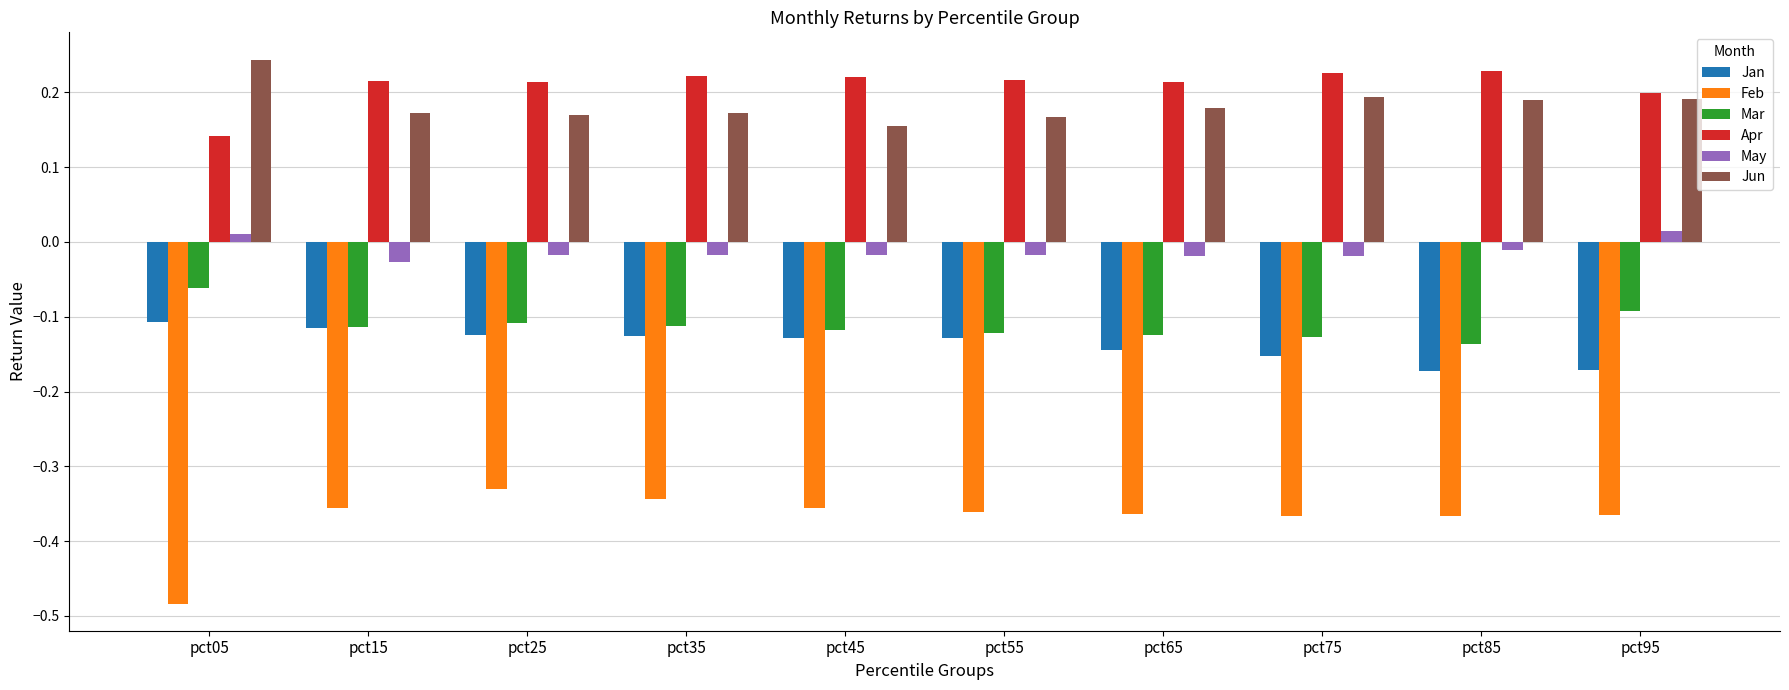

Is it true that Apr equals 0.2 at pct45?

True